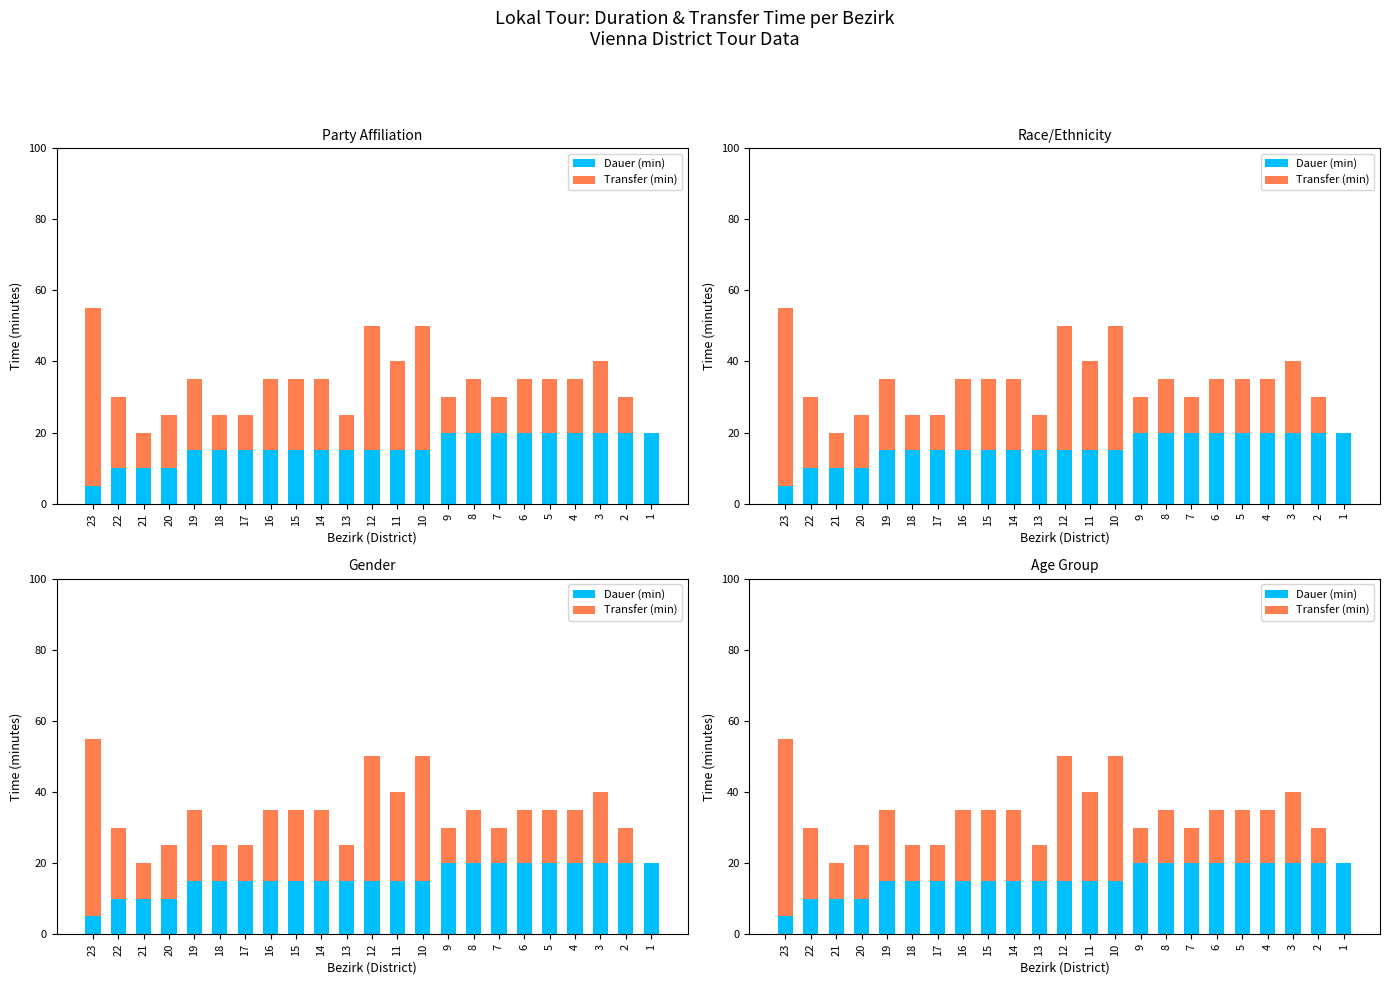

How many distinct data groups are displayed?

2